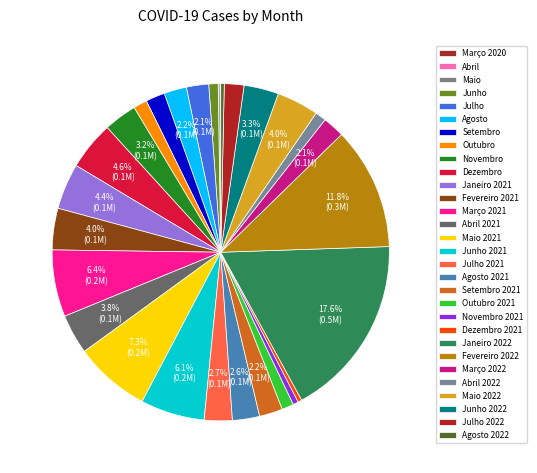

Rank the categories by value from highest to lowest.

Janeiro 2022, Fevereiro 2022, Maio 2021, Março 2021, Junho 2021, Dezembro, Janeiro 2021, Maio 2022, Fevereiro 2021, Abril 2021, Junho 2022, Novembro, Julho 2021, Agosto 2021, Setembro 2021, Agosto, Julho, Março 2022, Julho 2022, Setembro, Outubro, Outubro 2021, Abril 2022, Junho, Novembro 2021, Dezembro 2021, Agosto 2022, Maio, Abril, Março 2020